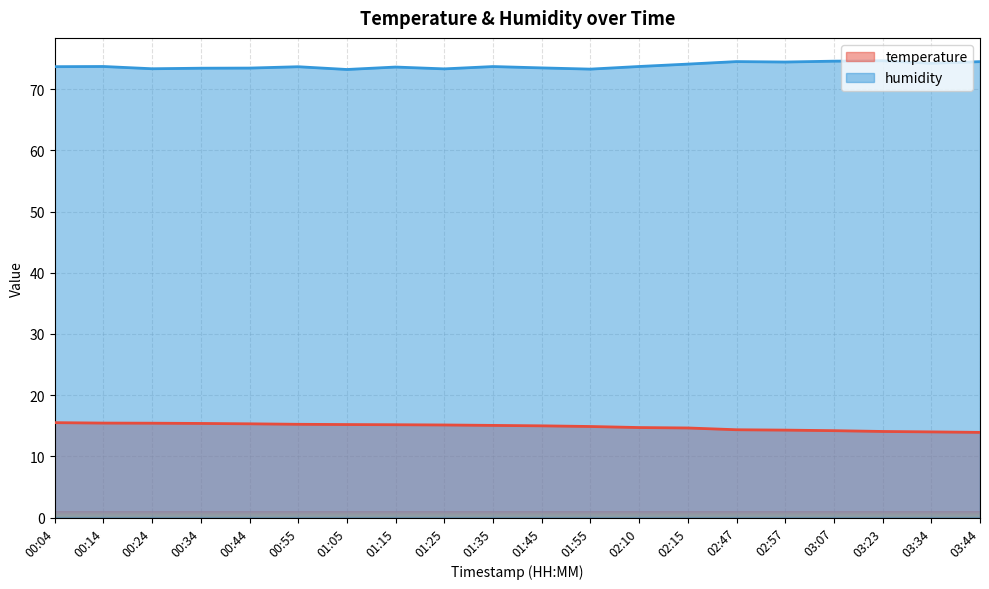

Reading right to left, list all the values displayed in this chart.

temperature: 13.9	14.0	14.1	14.2	14.3	14.3	14.6	14.7	14.9	15.0	15.1	15.1	15.2	15.2	15.2	15.3	15.4	15.4	15.4	15.5
humidity: 74.5	74.2	74.6	74.6	74.4	74.5	74.1	73.7	73.3	73.5	73.7	73.3	73.6	73.2	73.7	73.4	73.4	73.3	73.7	73.7